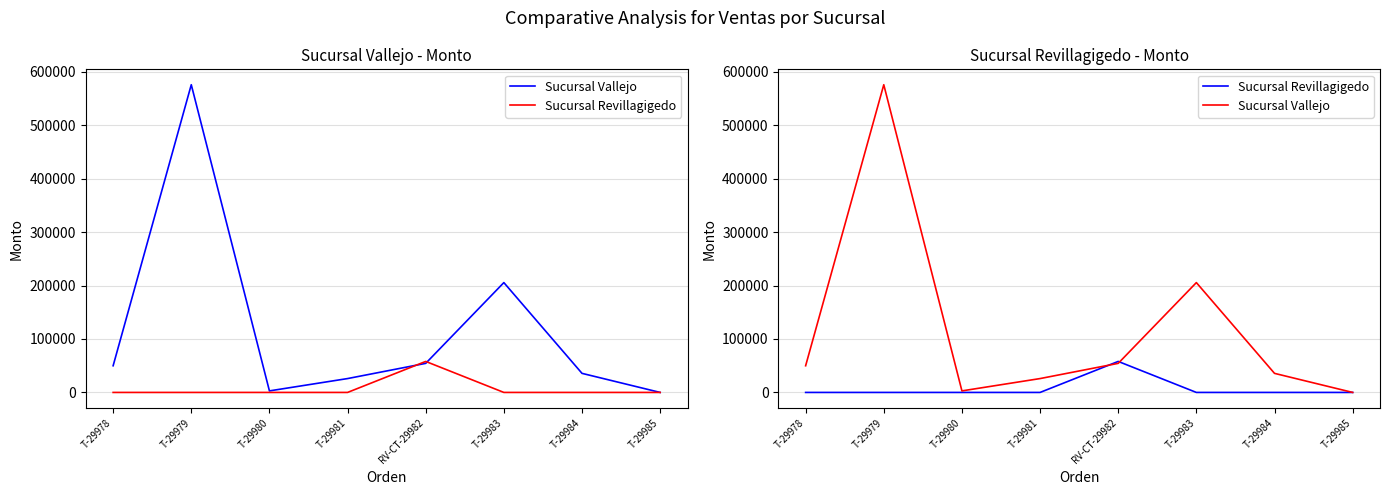

Is this an area chart (filled region under the line)?

No